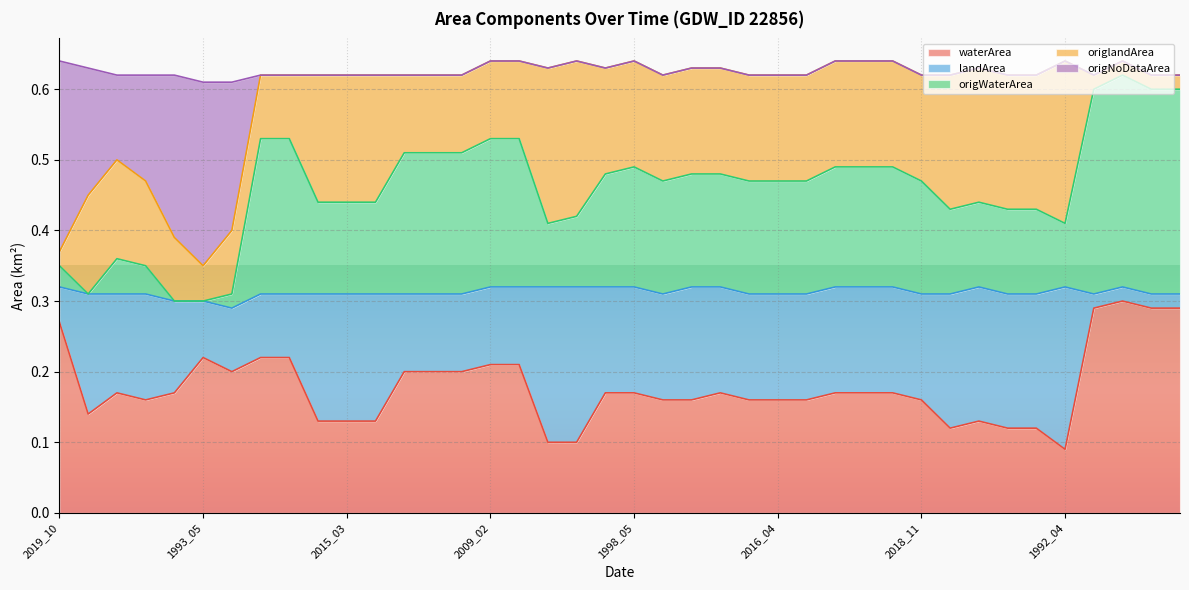

What is the greatest value displayed?

0.6